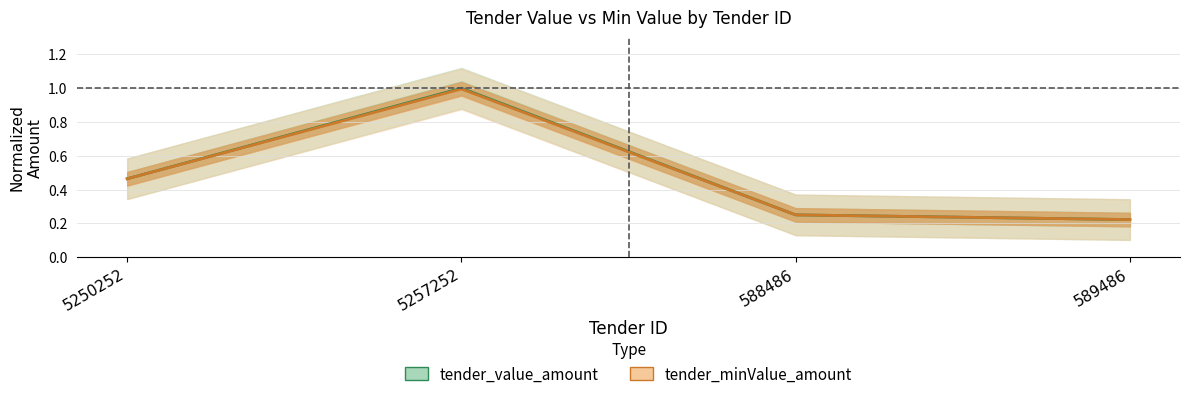

Count the number of categories in the chart.

4